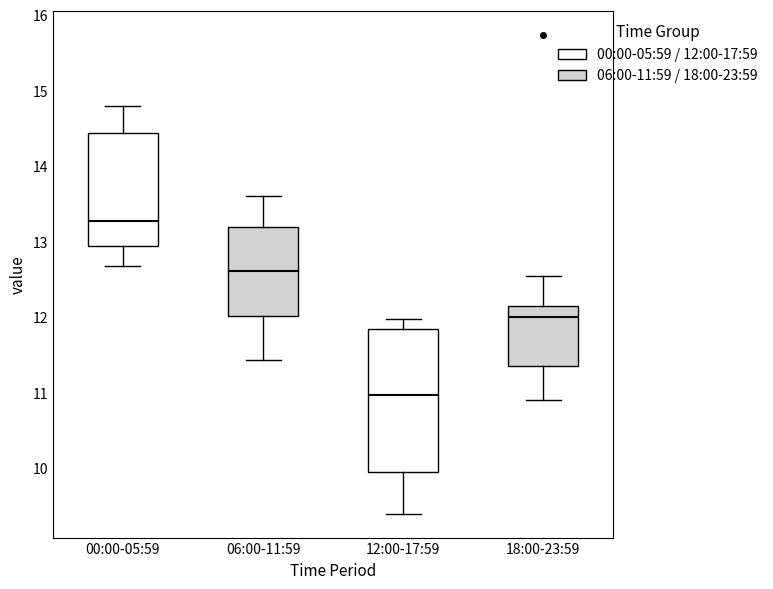

Where does the upper whisker of the box for 12:00-17:59 end on the y-axis? The values are not printed on the chart, so give them approximately, as read against the axis.

12.0